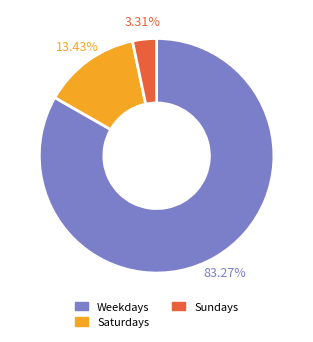

Is there any slice that represents more than half of the pie?

Yes